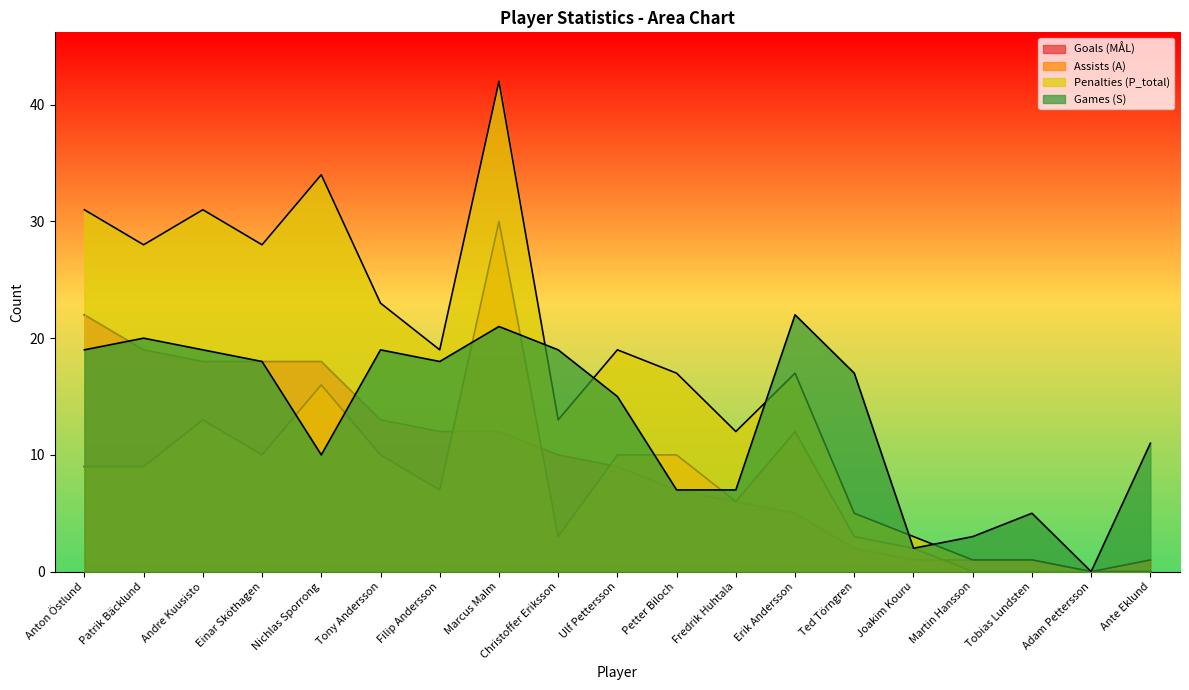

What position from the right is Filip Andersson?

13